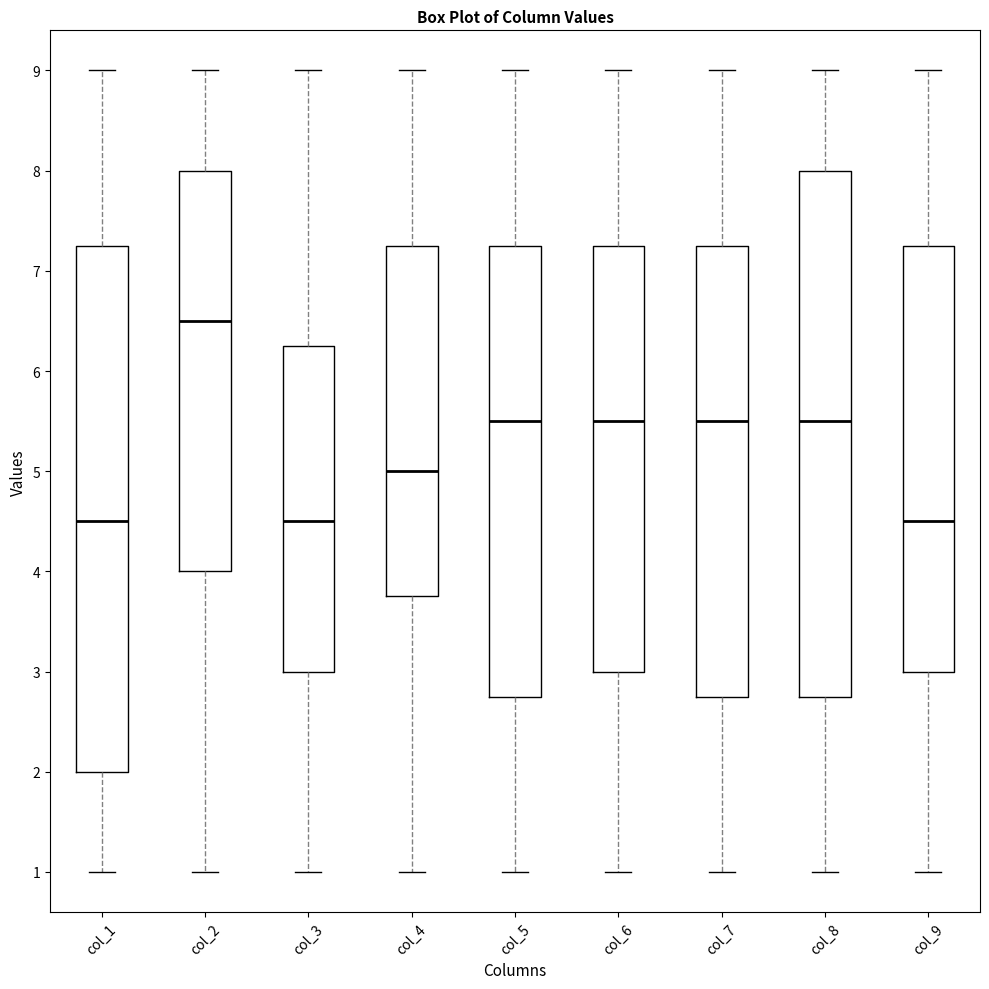

Which box's median line is the highest?

col_2